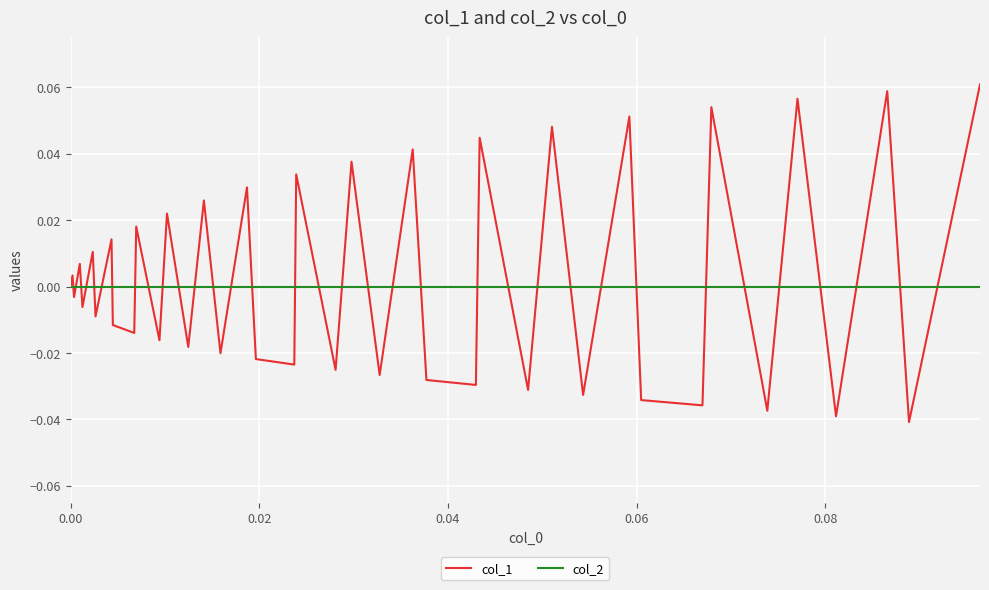

True or false: col_2 and col_1 intersect in this chart.

True